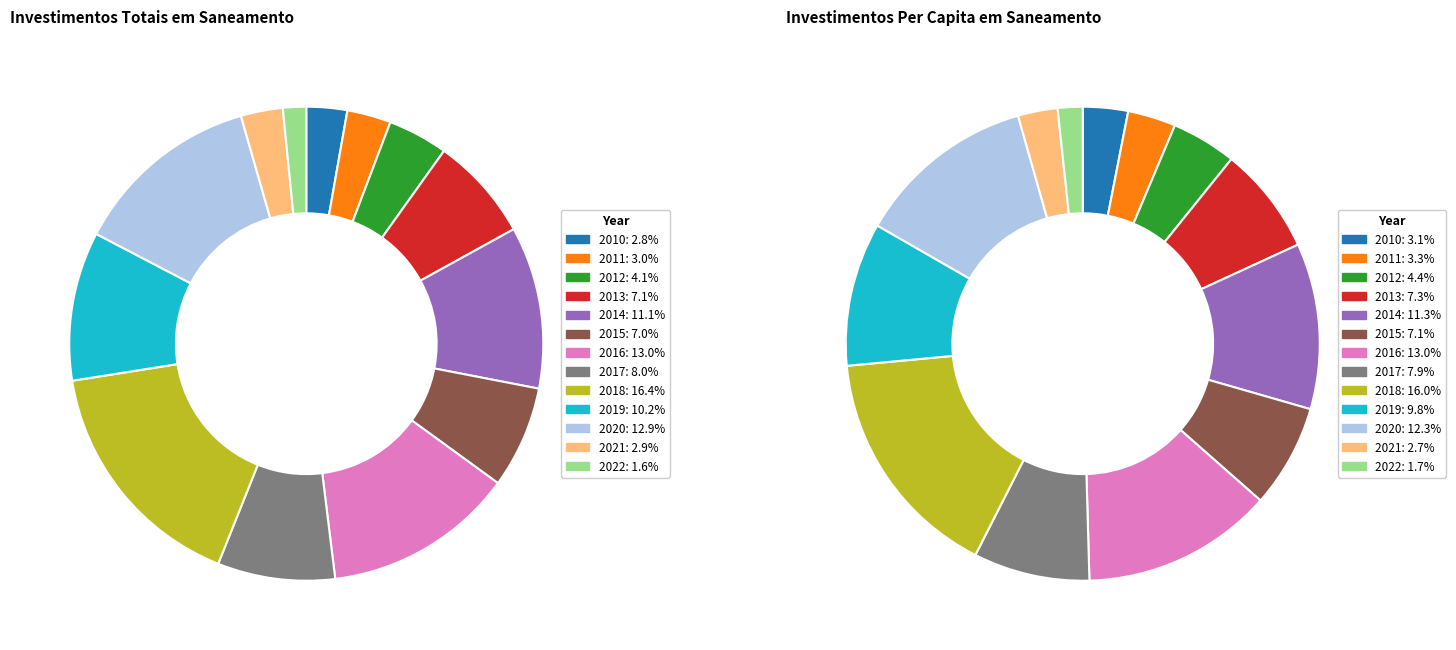

What is the smallest slice in the pie chart?

2022